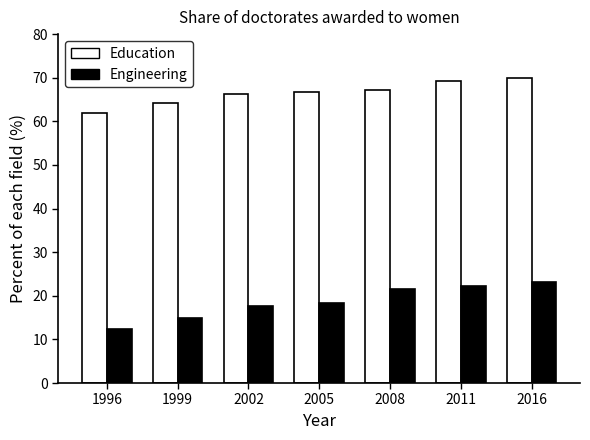

What is the value of the Engineering bar at the 6th from the left?

22.2